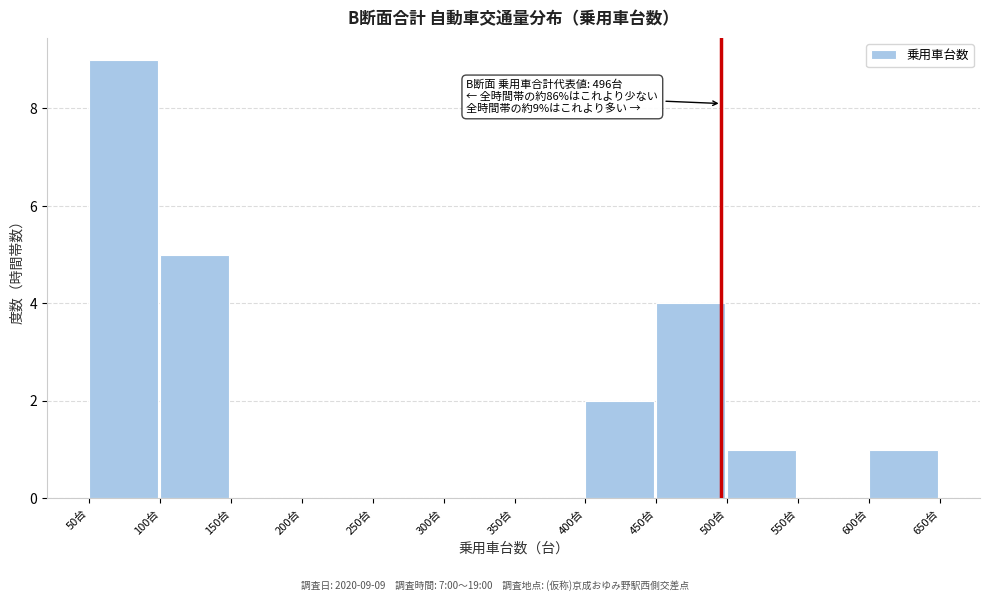

Over which range of the x-axis is the bar tallest?

50 to 100